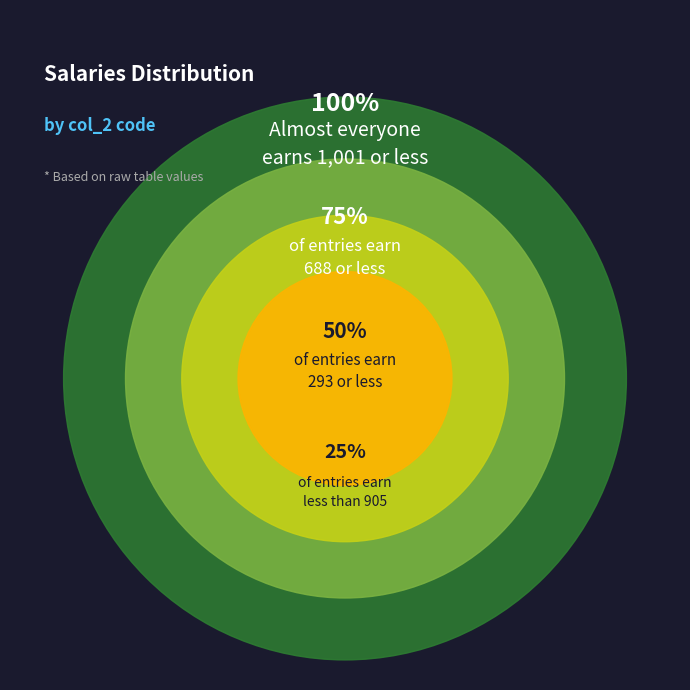

Is 1416 the majority of the pie?

No